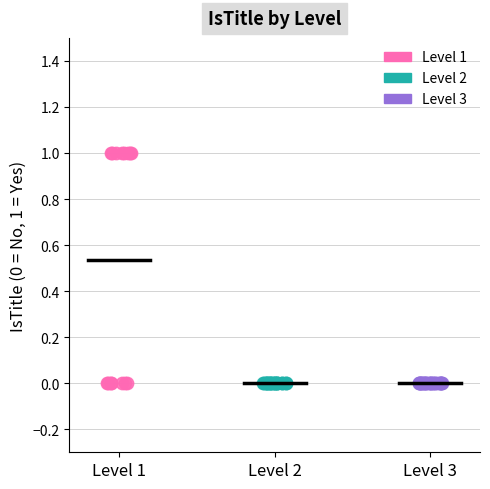

What are all the series names shown in the legend?

Level 1, Level 2, Level 3